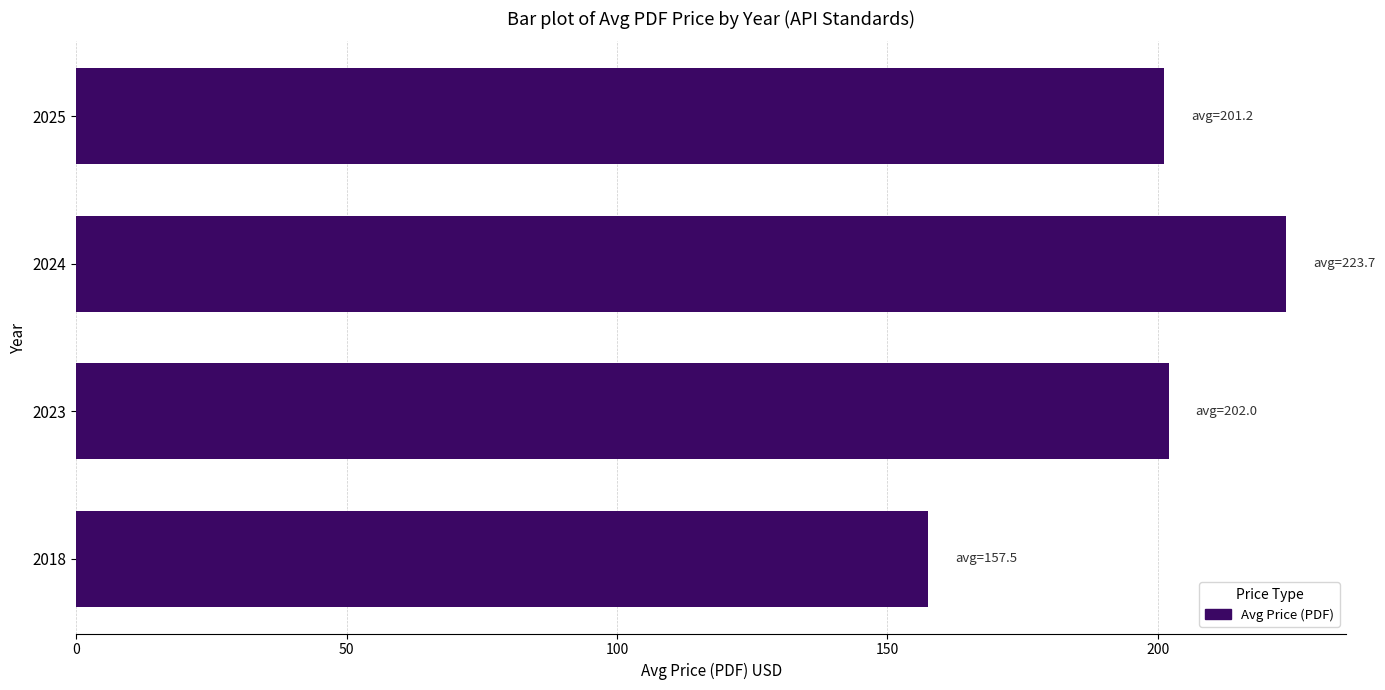

What is the change in value from 2024 to 2025?

-22.5